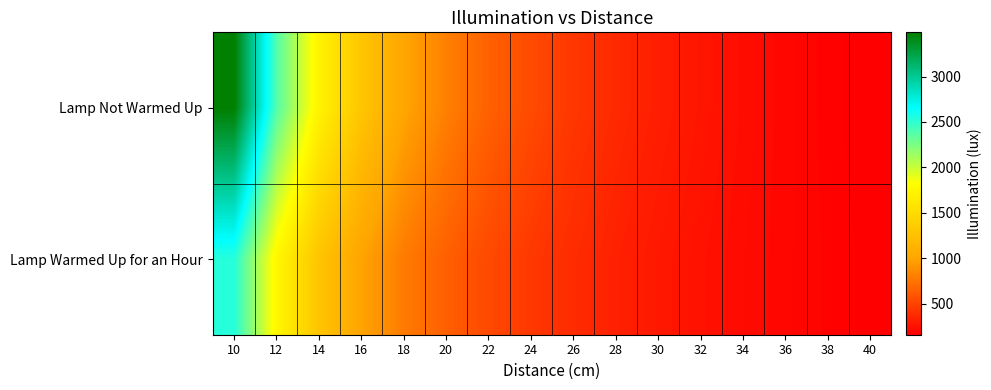

Between 40 and 22, which is larger?

22